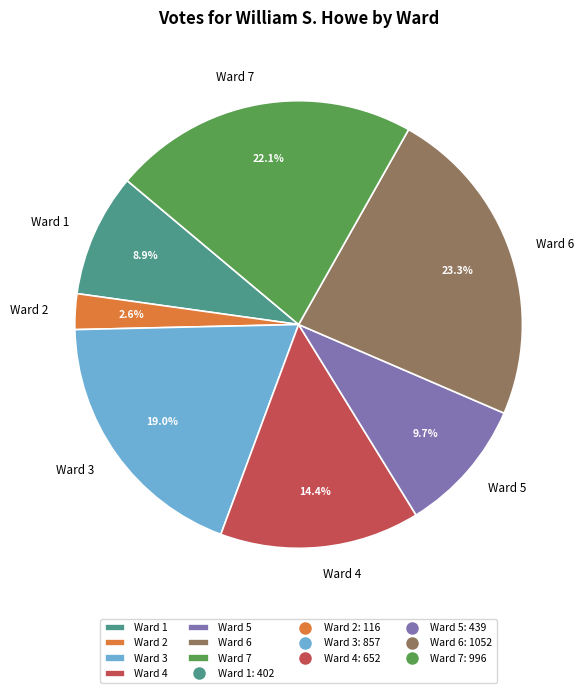

The Ward 7 slice represents 28% of the pie. True or false?

False